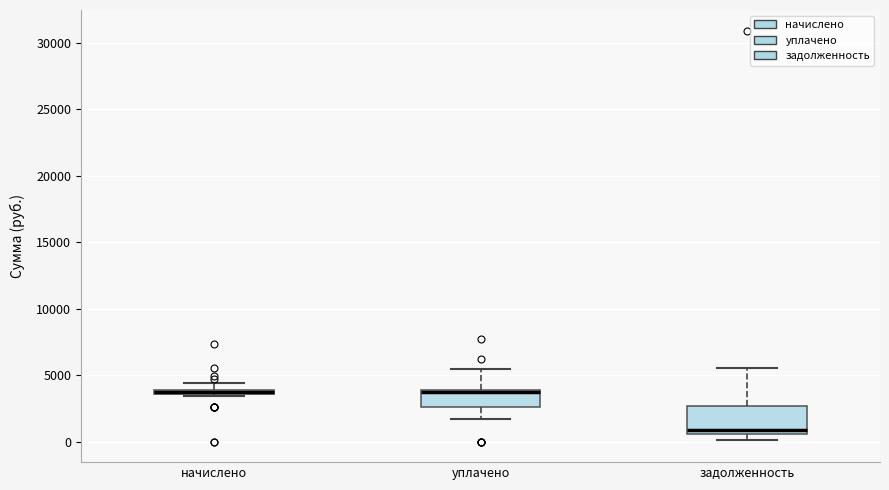

Comparing the boxes themselves (not the whiskers), which one is the tallest?

задолженность